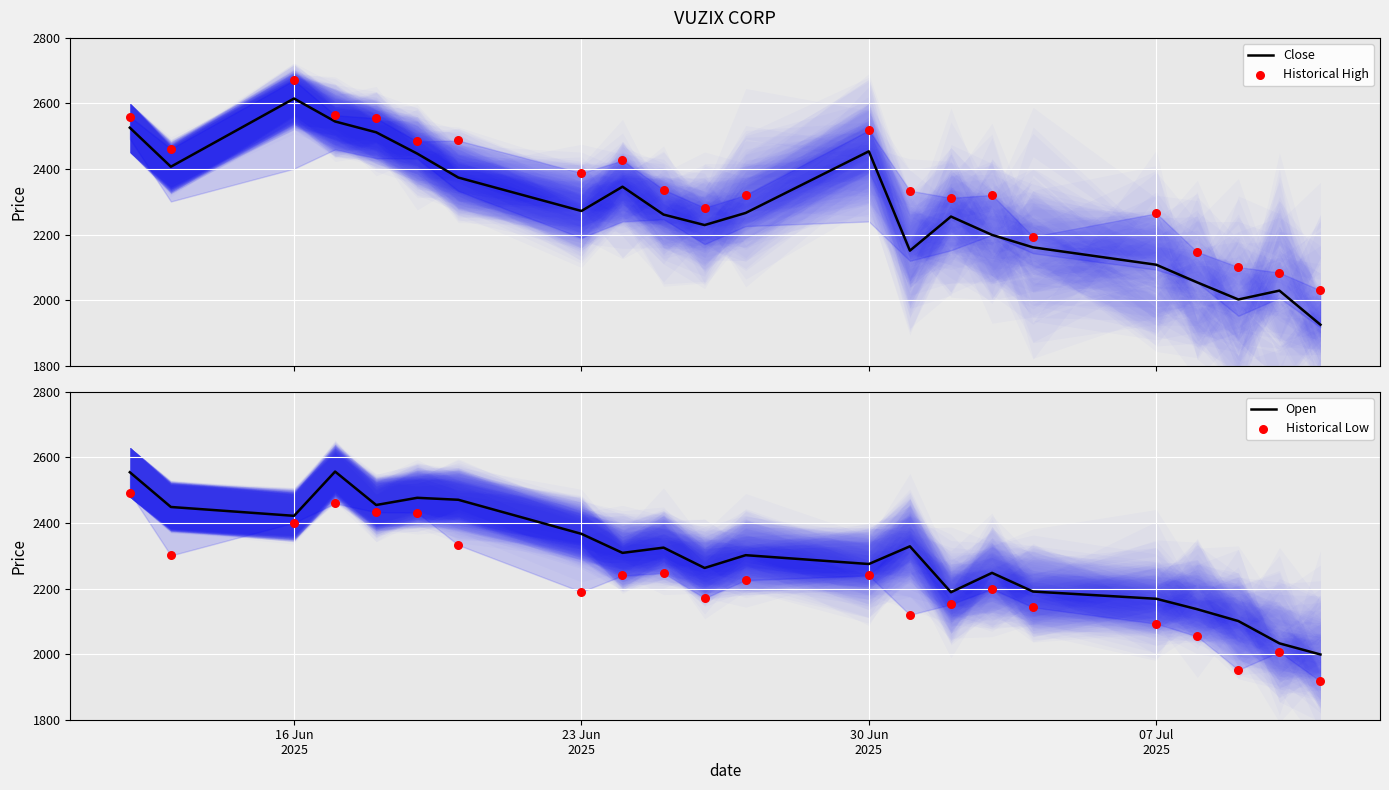

Is the value of Close at 4 greater than the value of Historical High at 10?

Yes